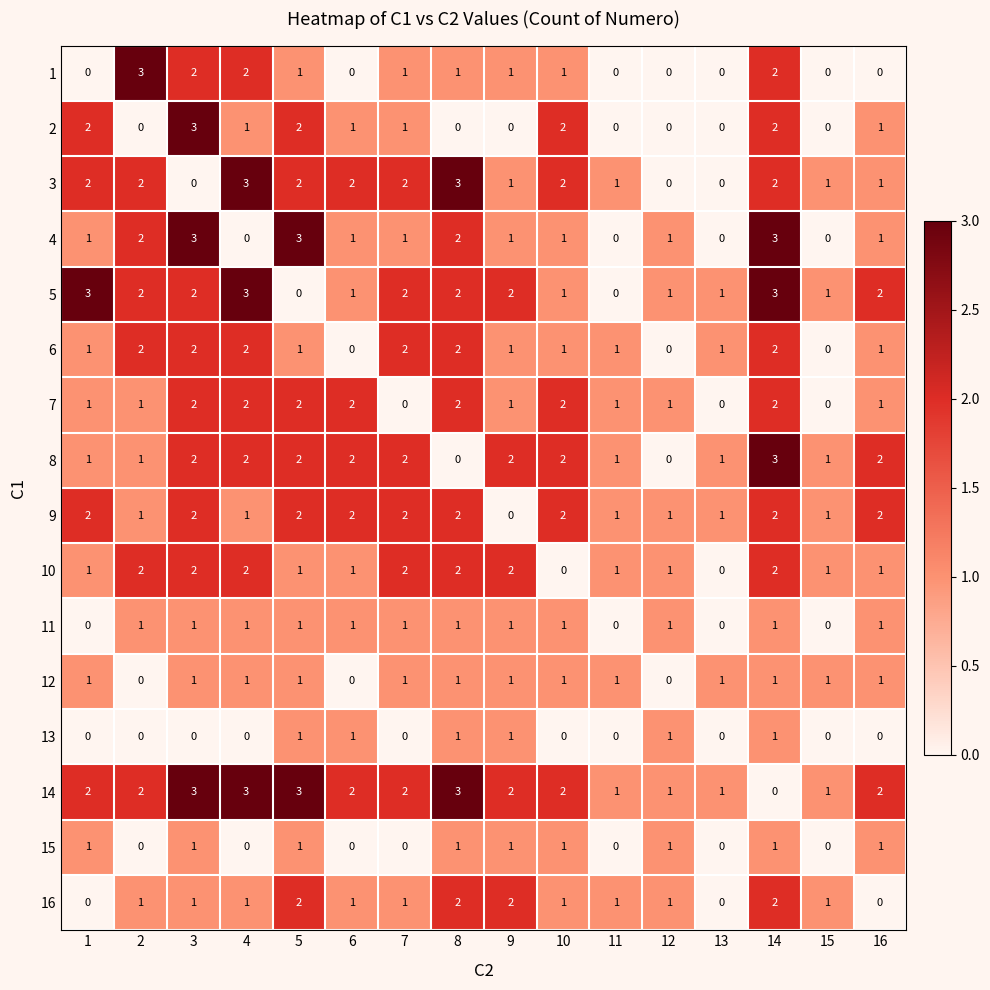

Is the value of 13 at 5 greater than the value of 15 at 13?

Yes